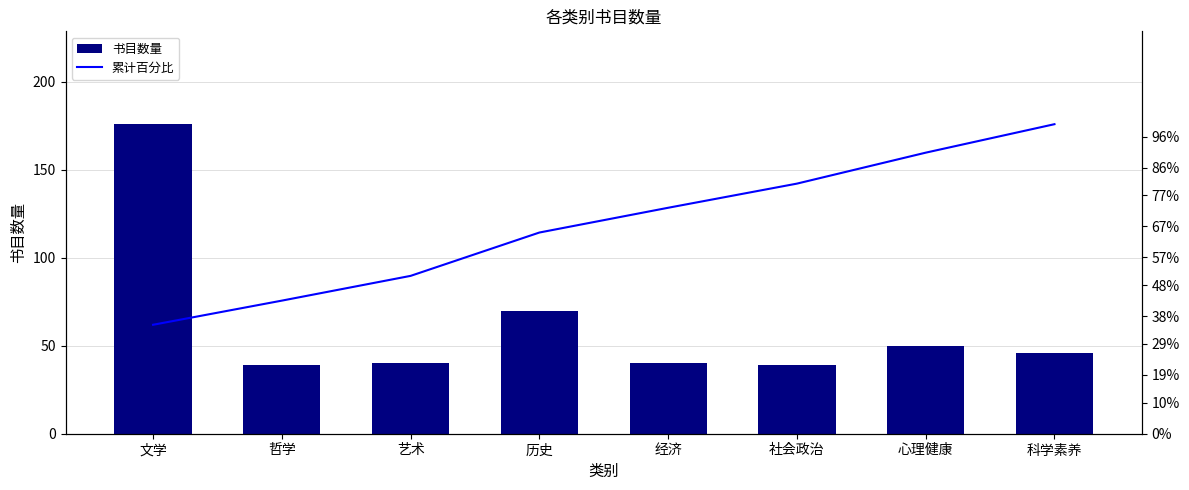

What is the total value across all series at 心理健康?

140.8